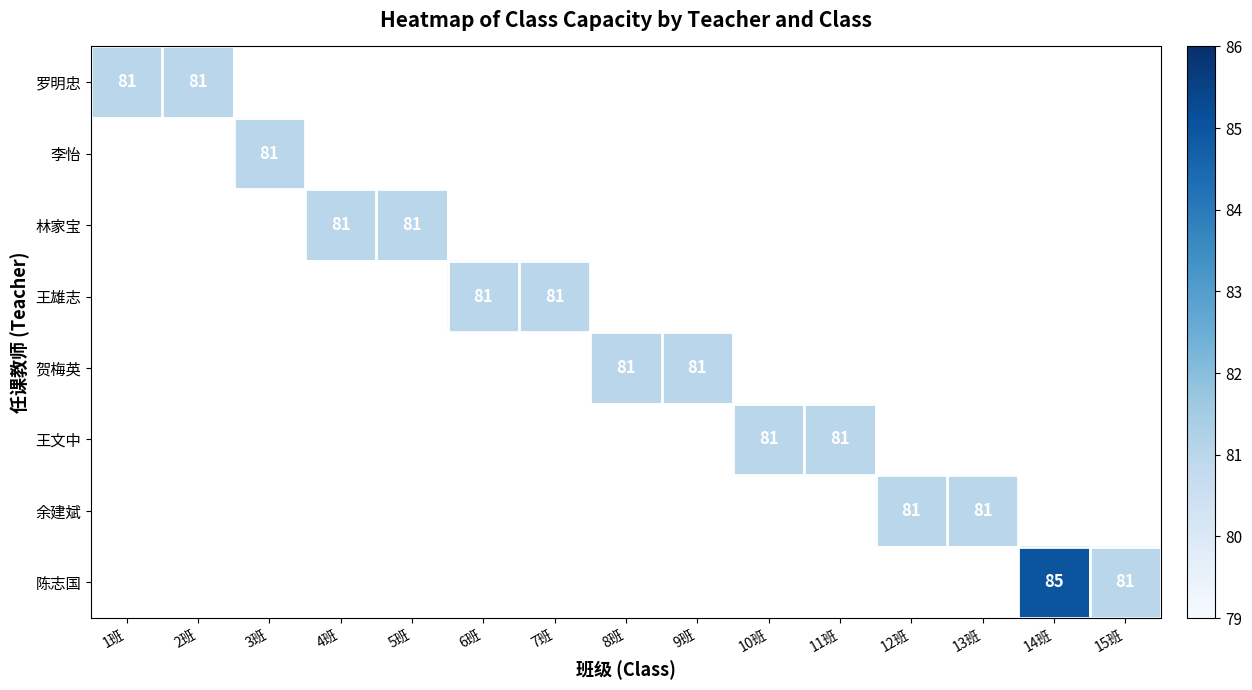

The 贺梅英 series shows 114 at 9班. True or false?

False